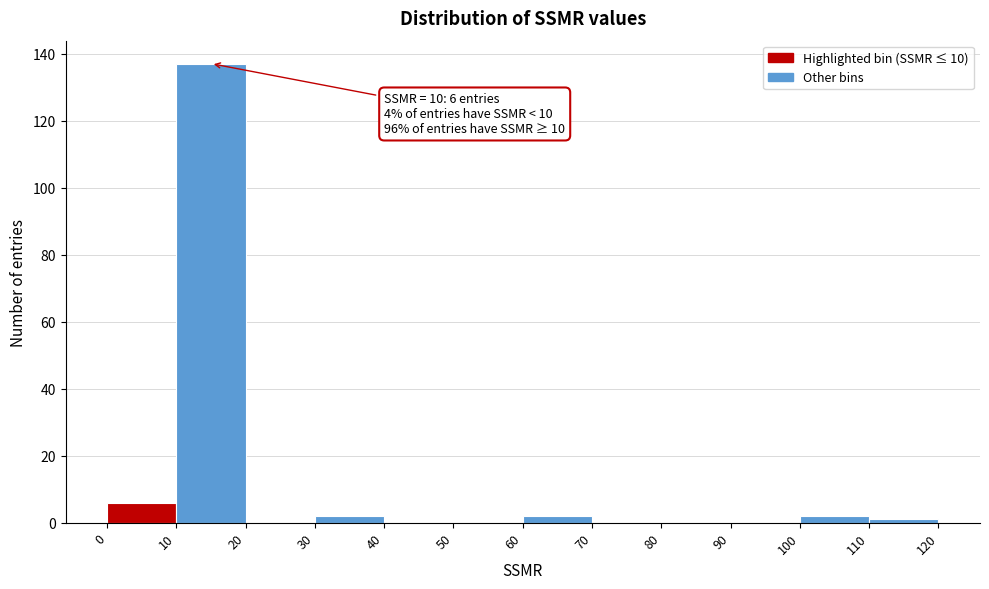

Over which range of the x-axis is the bar tallest?

10 to 20